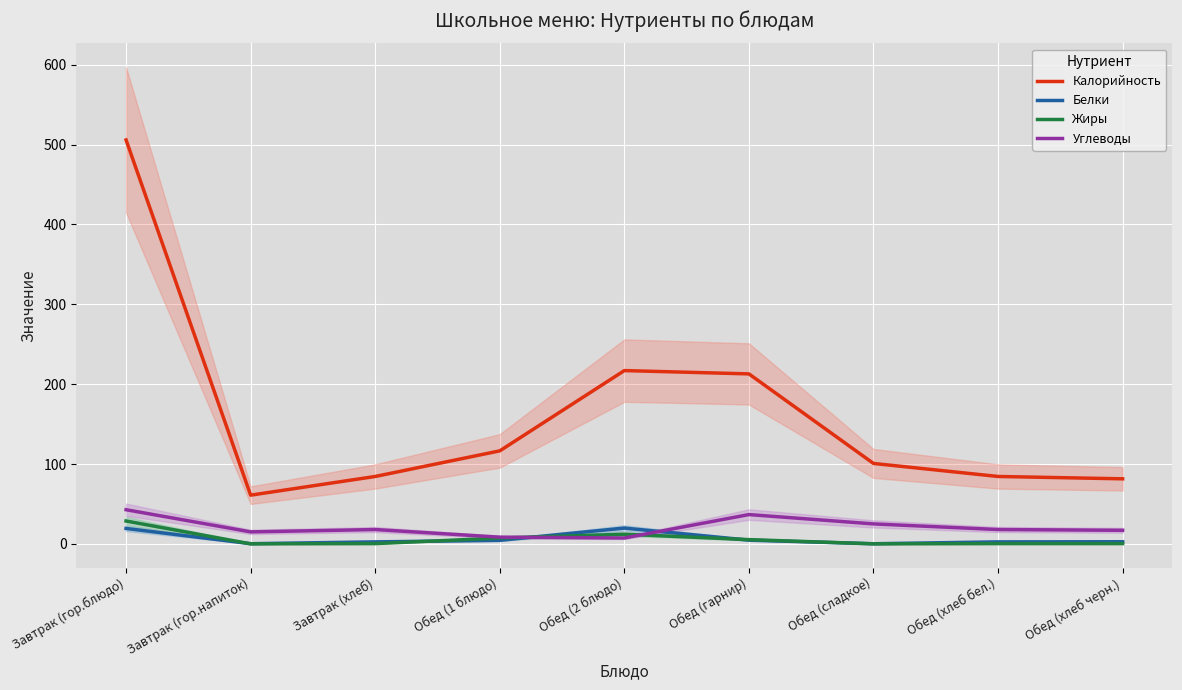

At which category does Углеводы reach its first local peak?

Завтрак (хлеб)